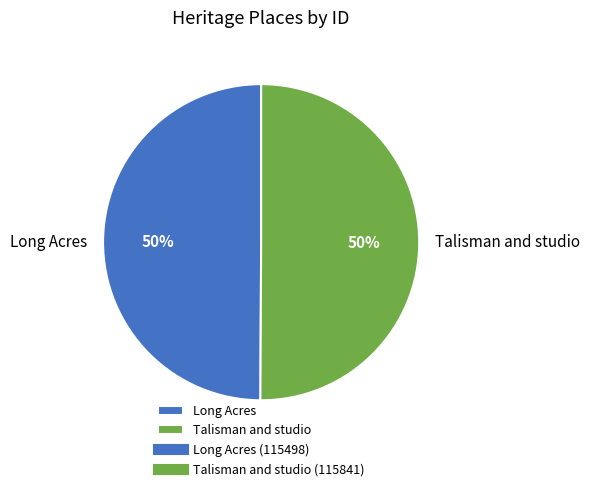

What is the ratio of the value at Talisman and studio to the value at Long Acres?

1.0